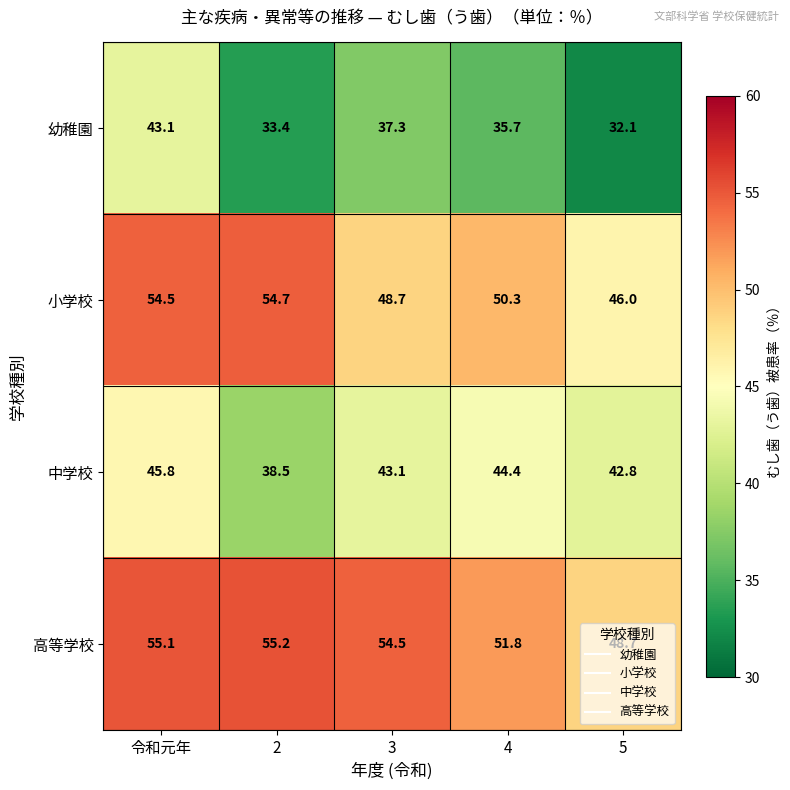

Which series has the largest range (max minus min)?

幼稚園